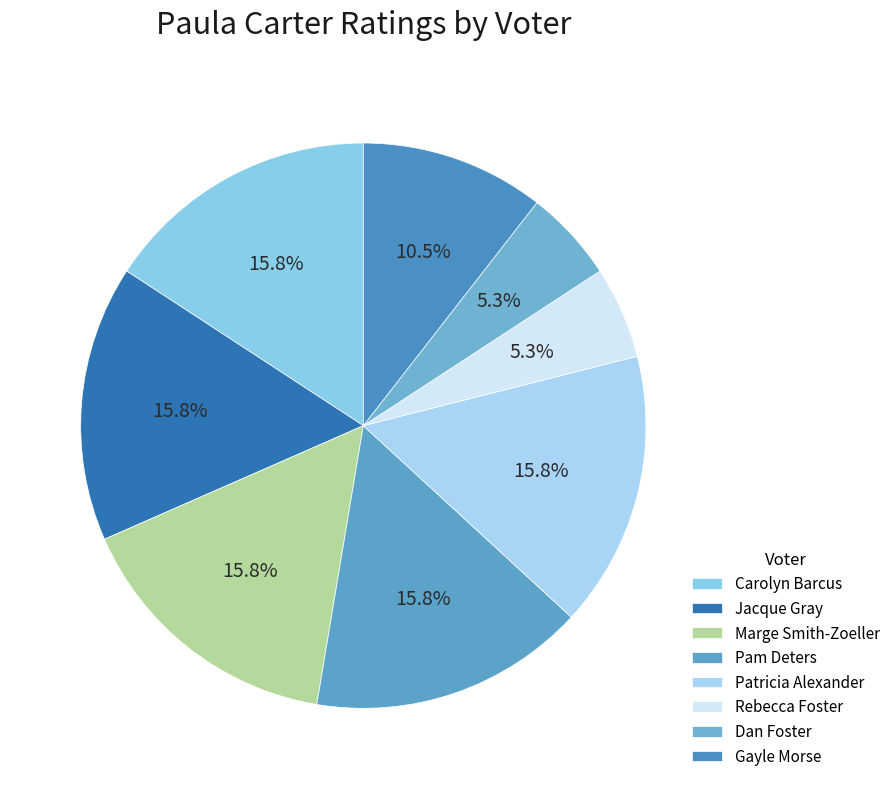

Which category has the smallest portion of the pie?

Rebecca Foster